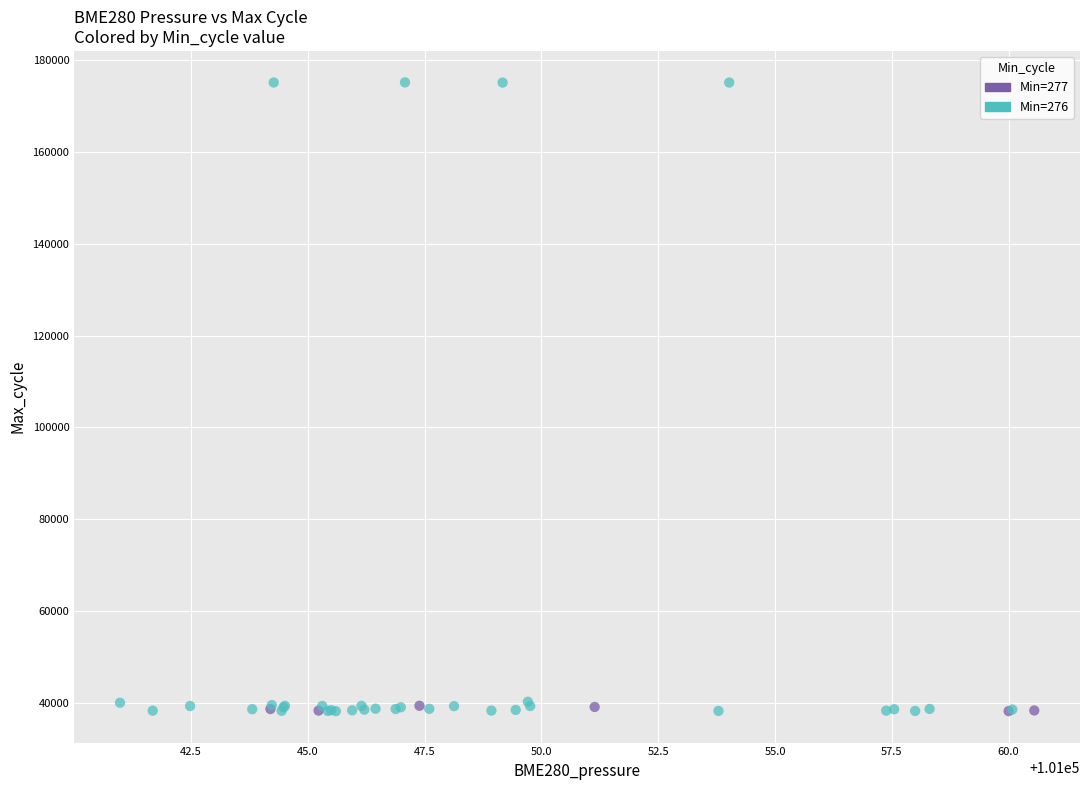

What are all the series names shown in the legend?

Min=277, Min=276